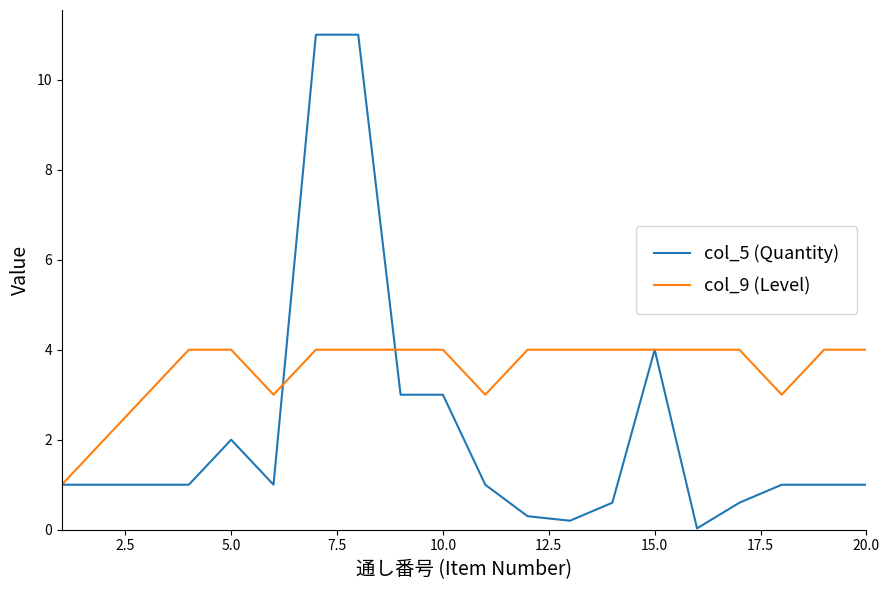

Which series has the largest range (max minus min)?

col_5 (Quantity)